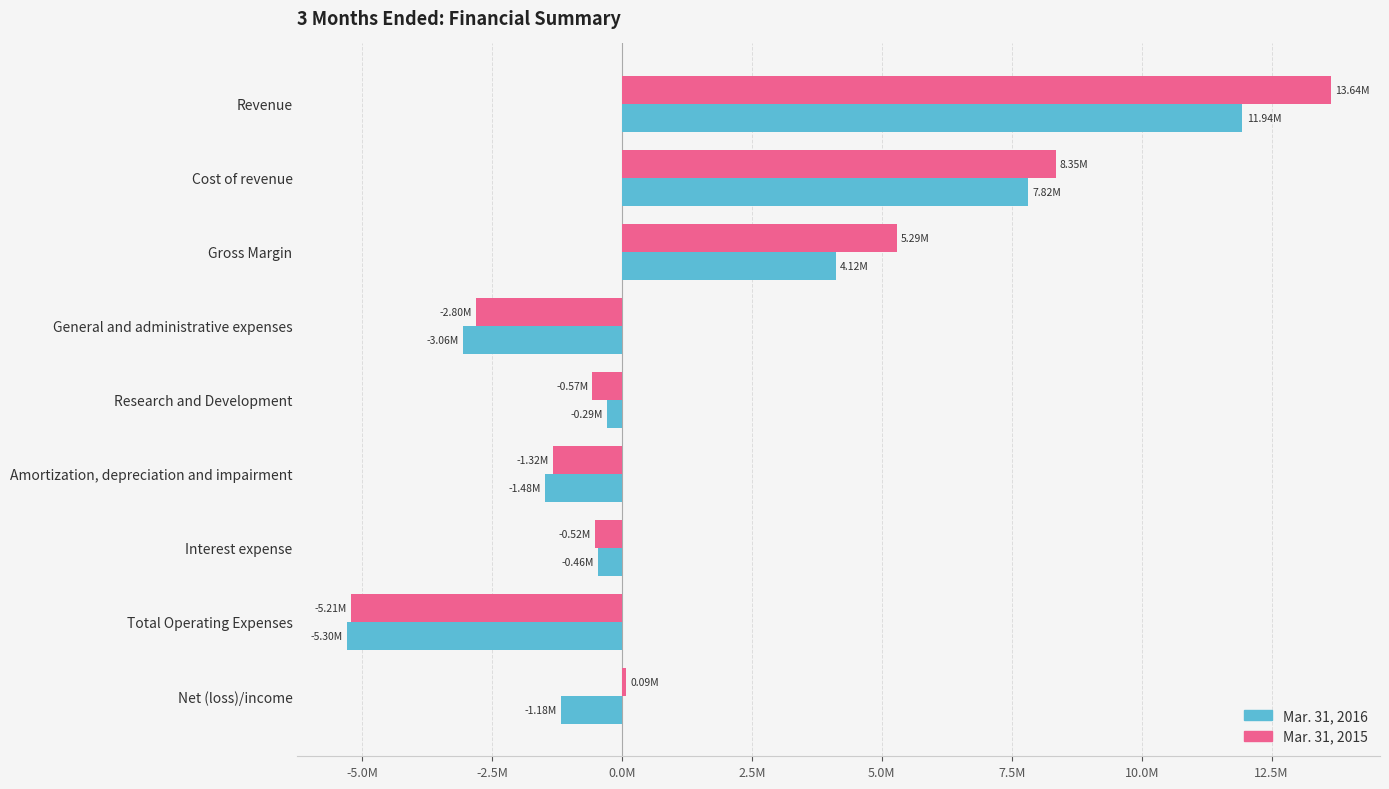

Reading right to left, extract all data points from this chart.

Mar. 31, 2016: -1178992	-5299052	-462307	-1481387	-290577	-3064781	4120060	7818539	11938599
Mar. 31, 2015: 86277	-5206056	-515229	-1321259	-570228	-2799340	5292333	8346313	13638646